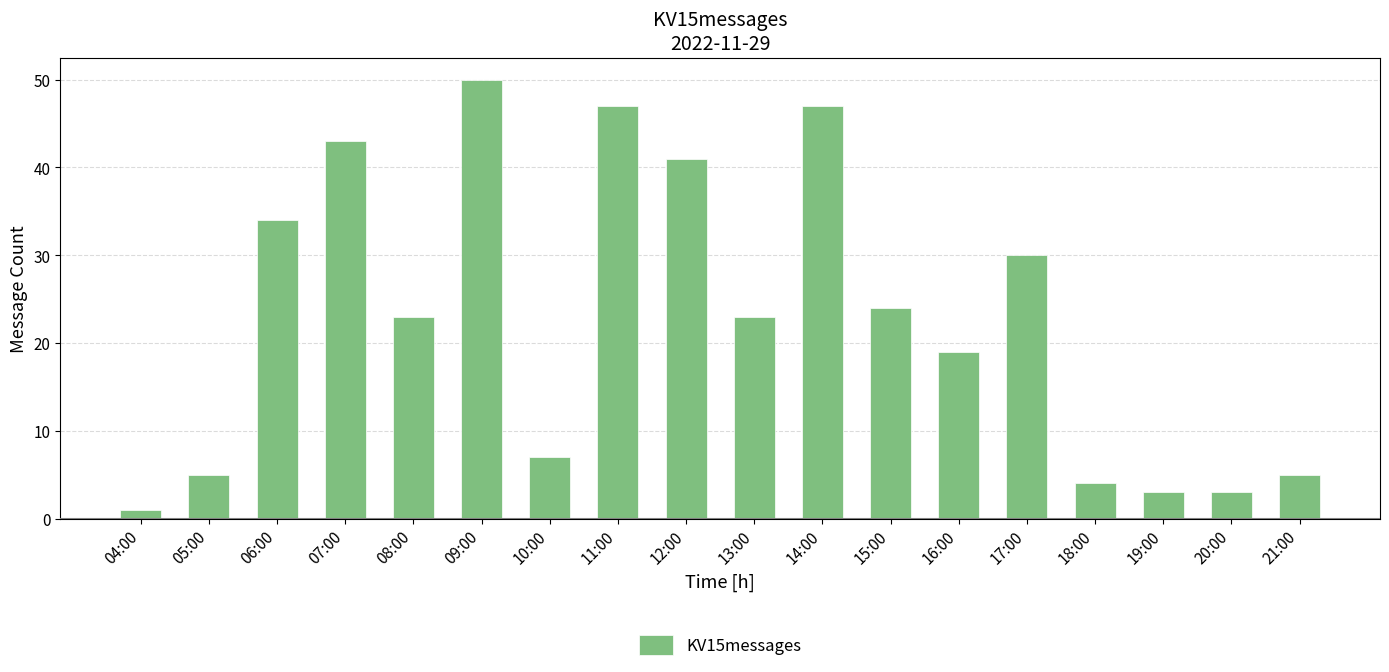

Is it true that the value at 15:00 is 32?

False